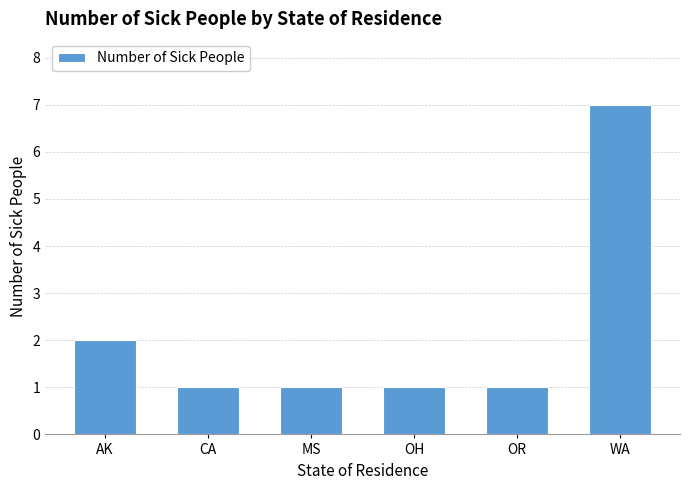

What is the label of the 6th bar from the right?

AK